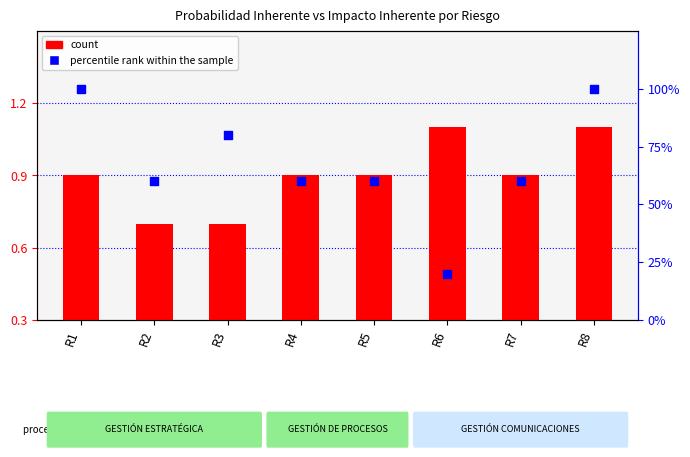

Is the value of percentile rank within the sample at R2 greater than the value of count at R8?

No